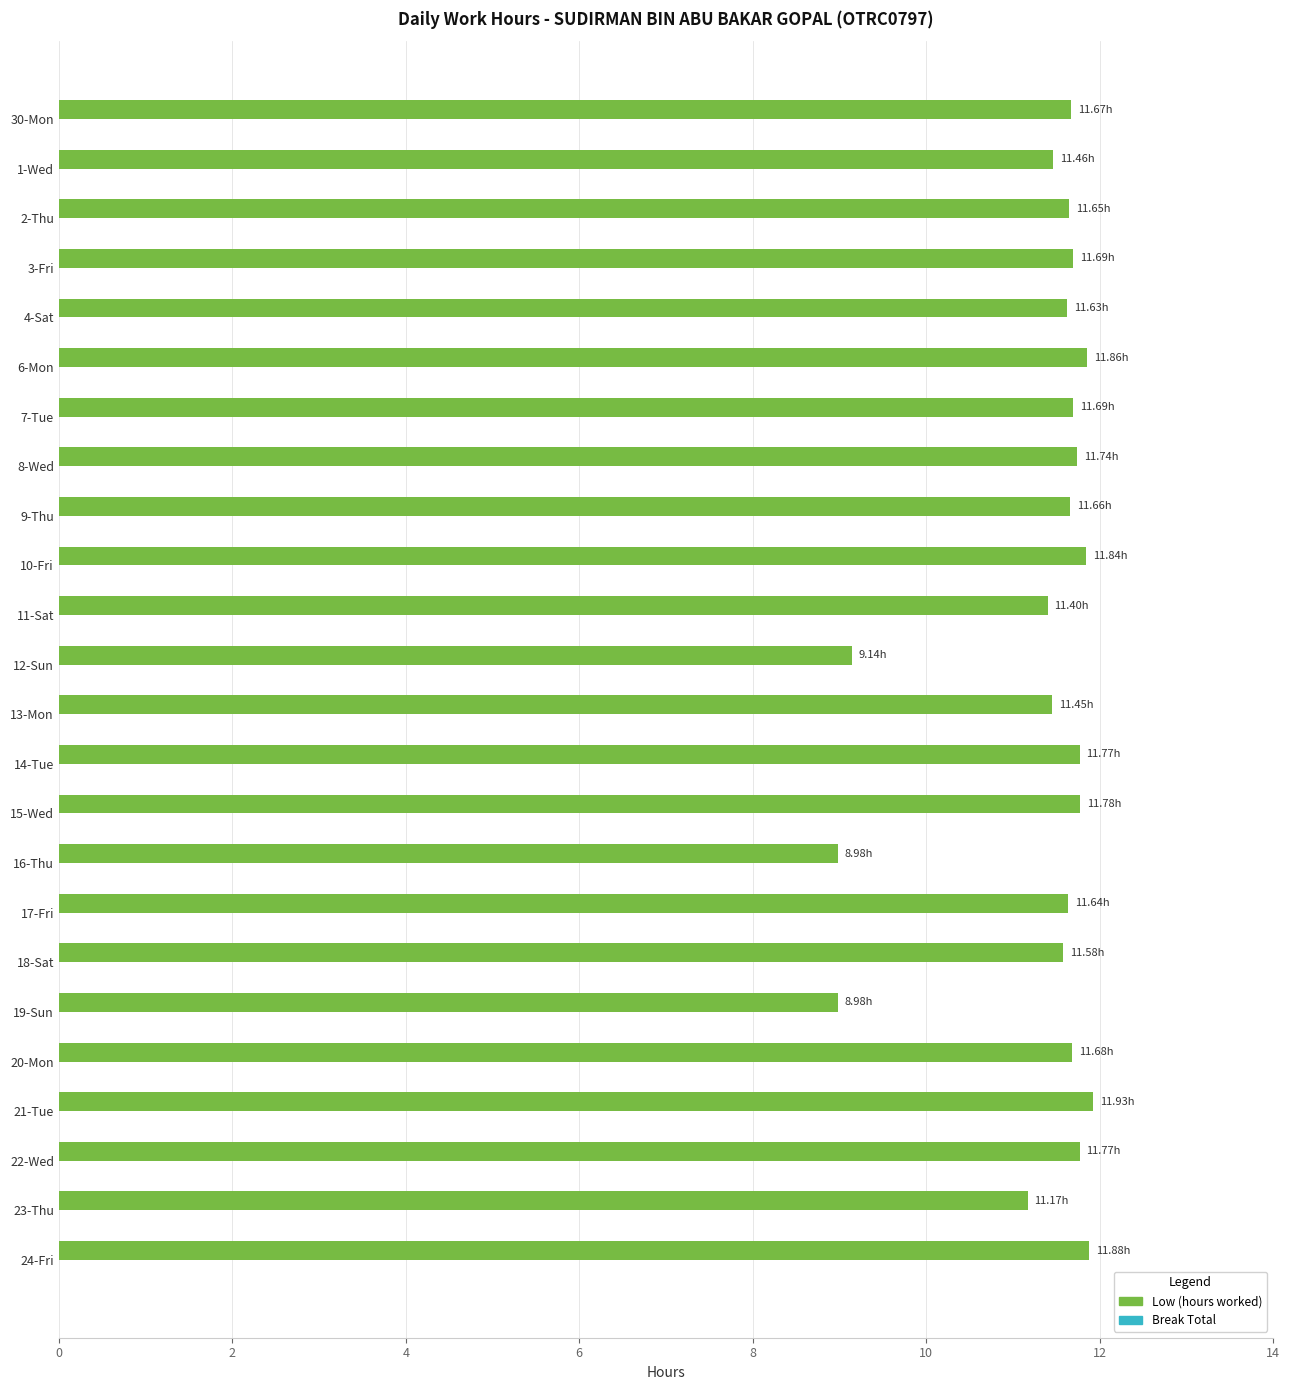

What is the ratio of the value at 12-Sun to the value at 11-Sat?

0.8